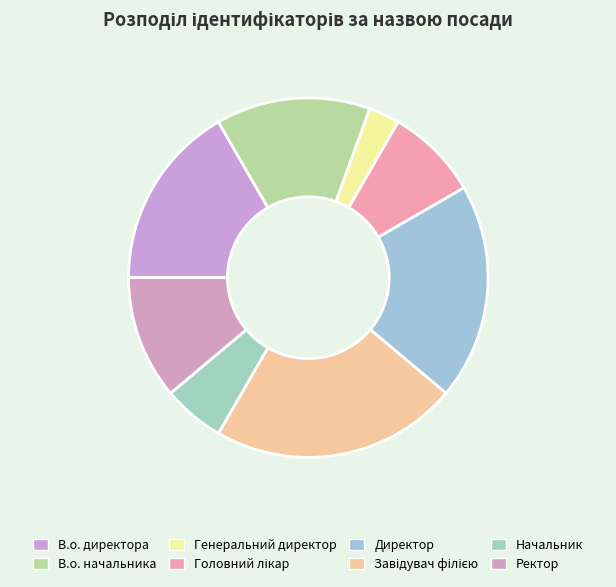

Which category has the biggest portion of the pie?

Завідувач філією